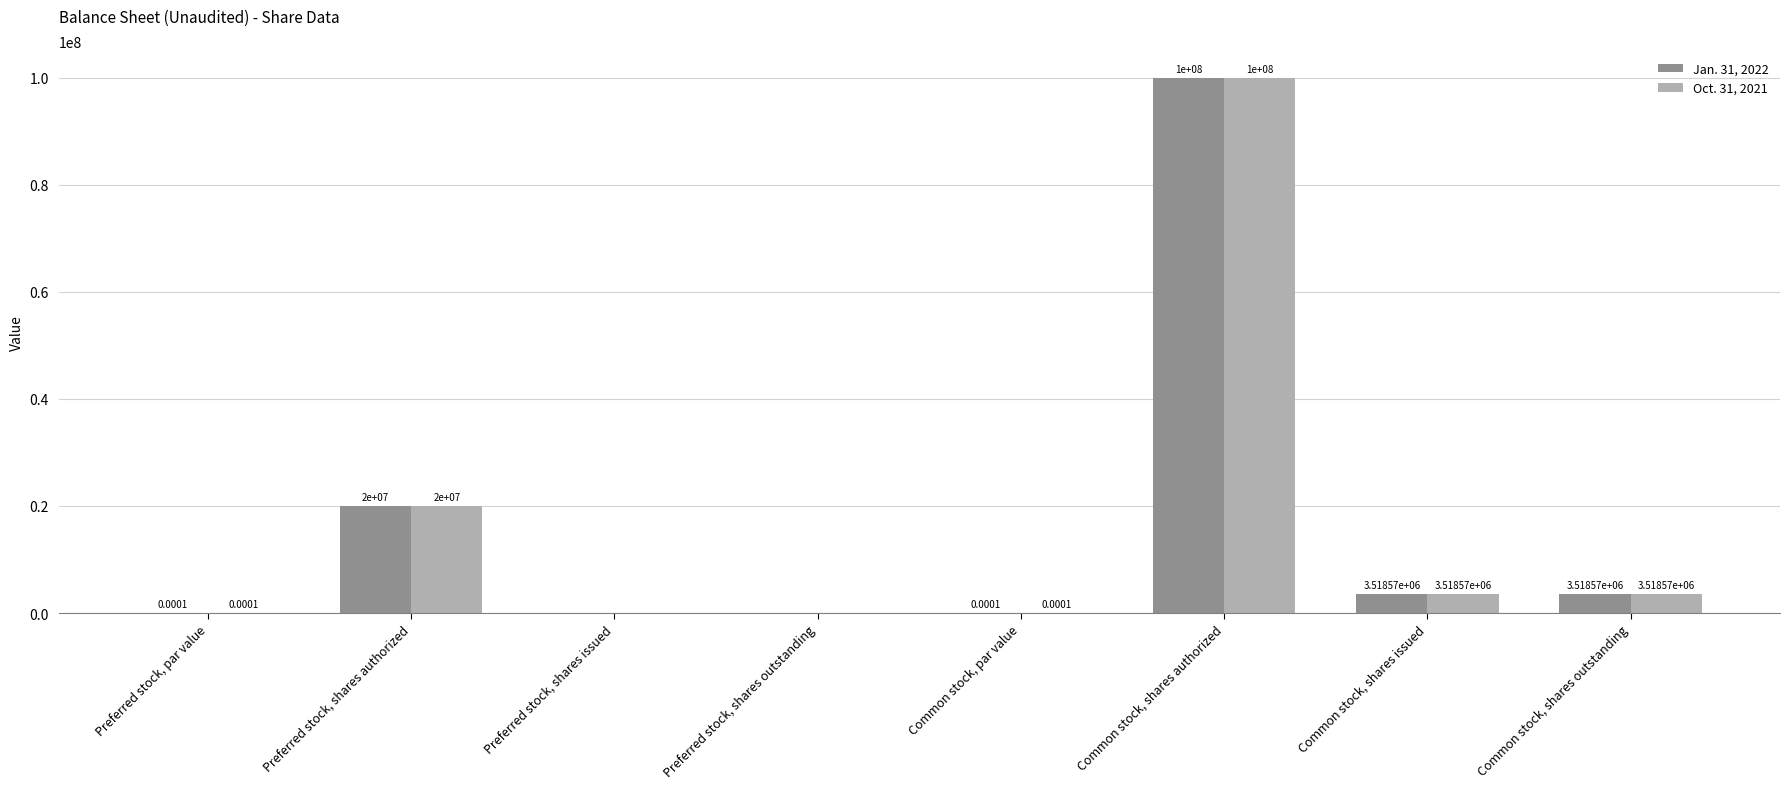

How many distinct data groups are displayed?

2